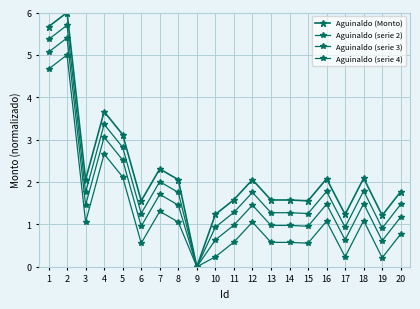

List the series in order of their peak value, highest first.

Aguinaldo (Monto), Aguinaldo (serie 2), Aguinaldo (serie 3), Aguinaldo (serie 4)